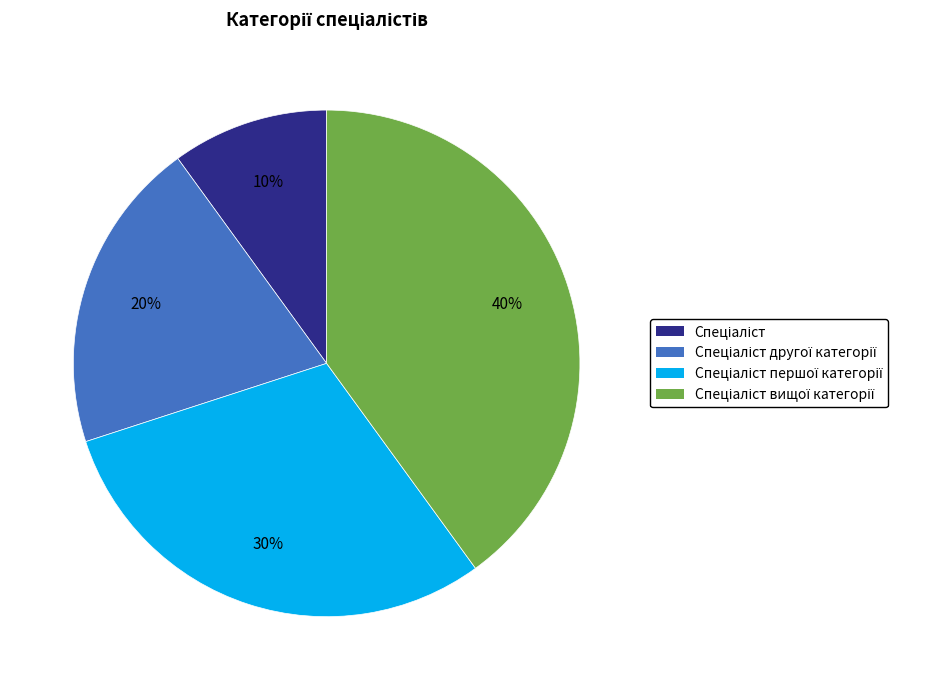

To the nearest percent, what is the average slice percentage?

25%